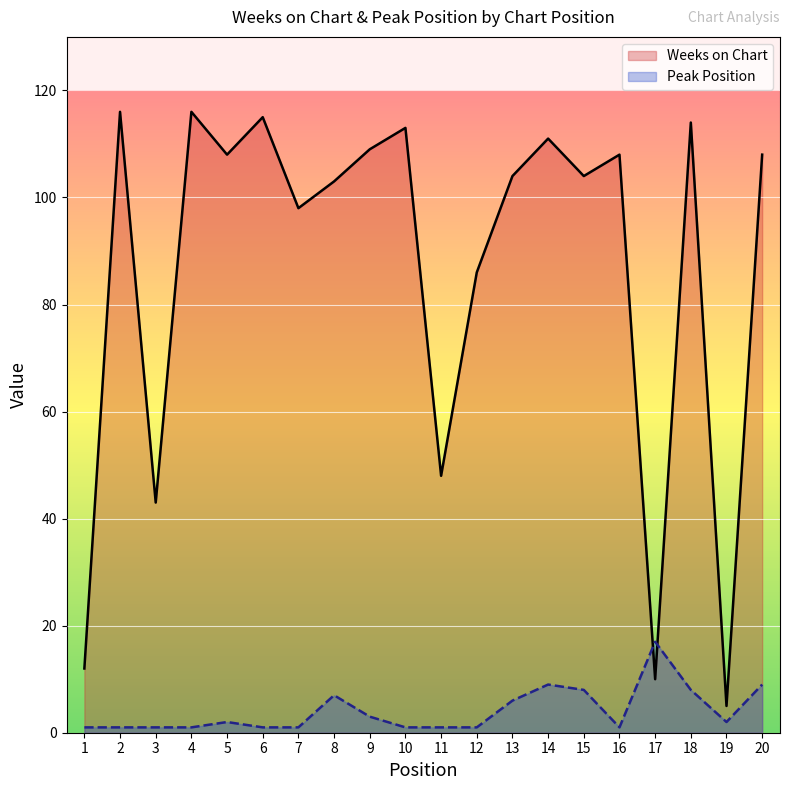

True or false: Weeks on Chart and Peak Position intersect in this chart.

True